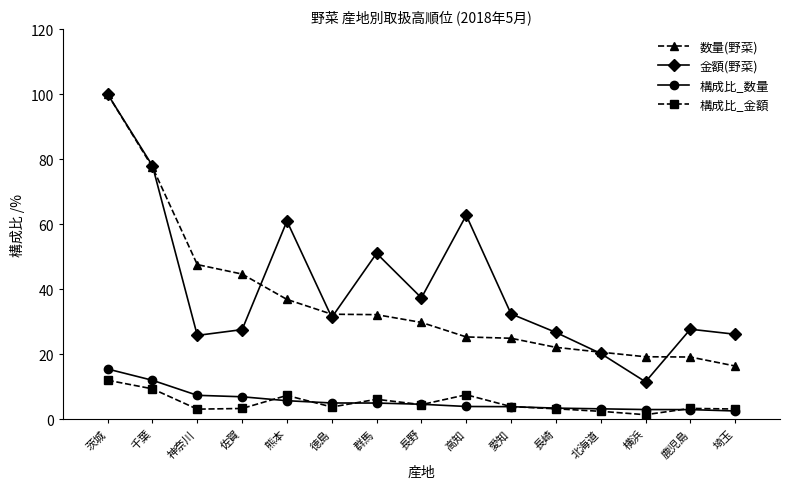

True or false: 構成比_数量 and 金額(野菜) cross at least once.

False